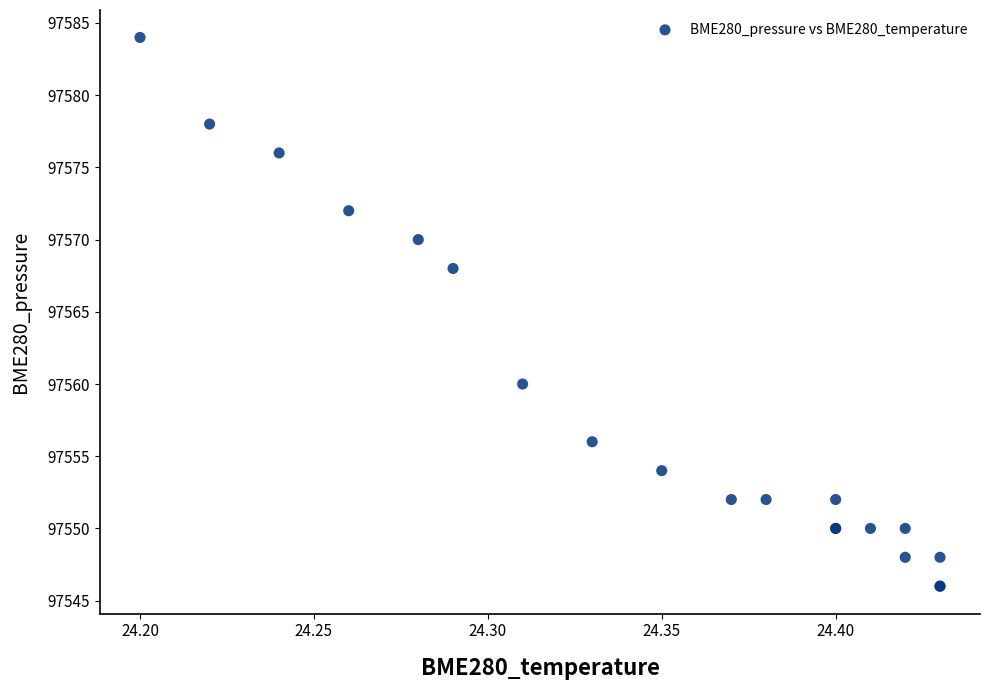

What Y value in the scatter plot is closest to 97565?

97568